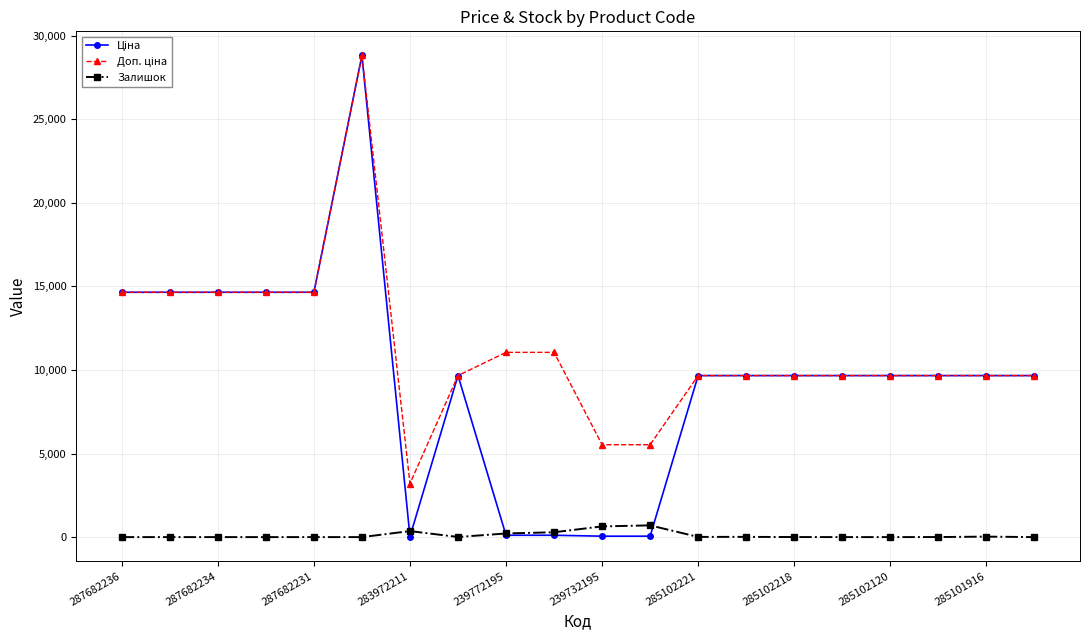

What is the greatest value displayed?

28821.8